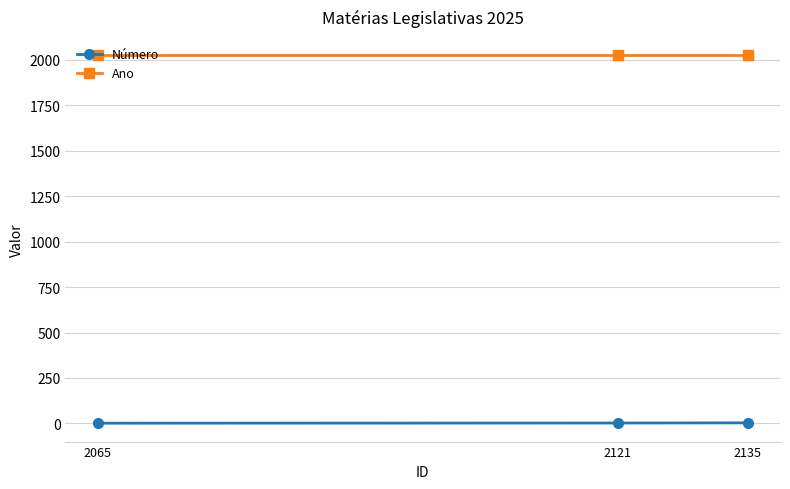

What is the spread (max minus min) of values at 2135?

2022